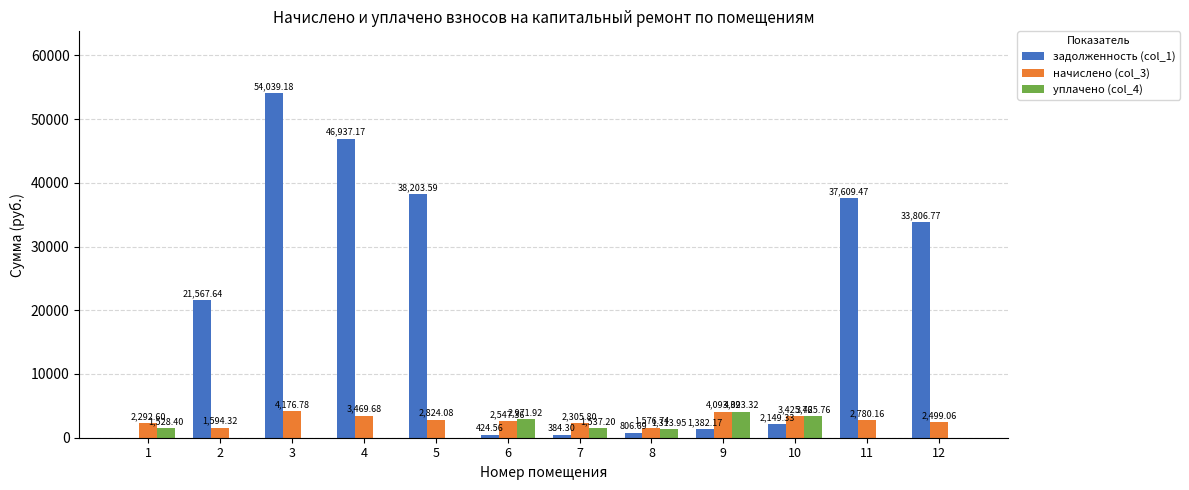

Reading right to left, list all the values displayed in this chart.

задолженность (col_1): 33806.8	37609.5	2149.3	1382.2	806.7	384.3	424.6	38203.6	46937.2	54039.2	21567.6	0.0
начислено (col_3): 2499.1	2780.2	3425.8	4093.3	1576.7	2305.8	2547.4	2824.1	3469.7	4176.8	1594.3	2292.6
уплачено (col_4): 0.0	0.0	3425.8	4093.3	1314.0	1537.2	2971.9	0.0	0.0	0.0	0.0	1528.4